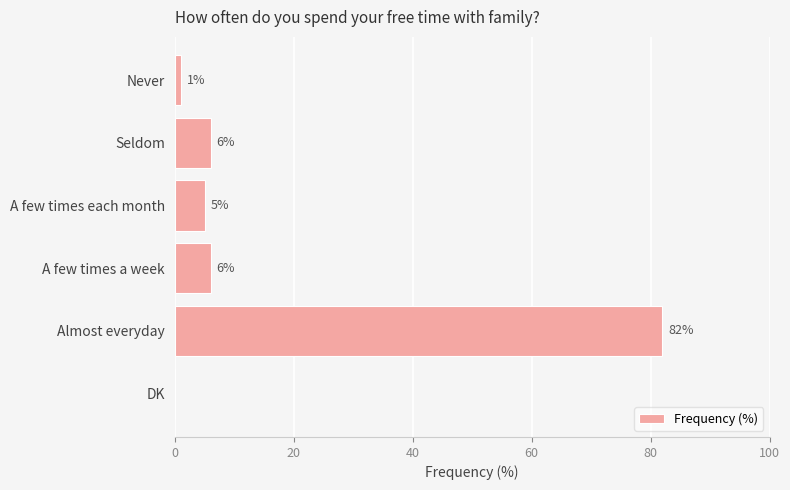

Is it true that the value at A few times a week is 6?

True